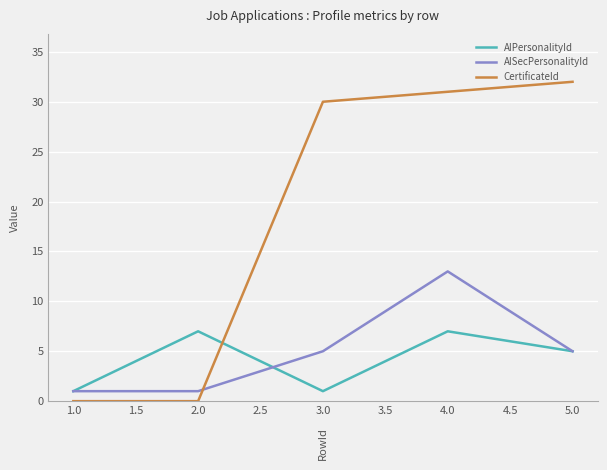

Reading left to right, what are all the values shown in this chart?

AIPersonalityId: 1	7	1	7	5
AISecPersonalityId: 1	1	5	13	5
CertificateId: 0	0	30	31	32